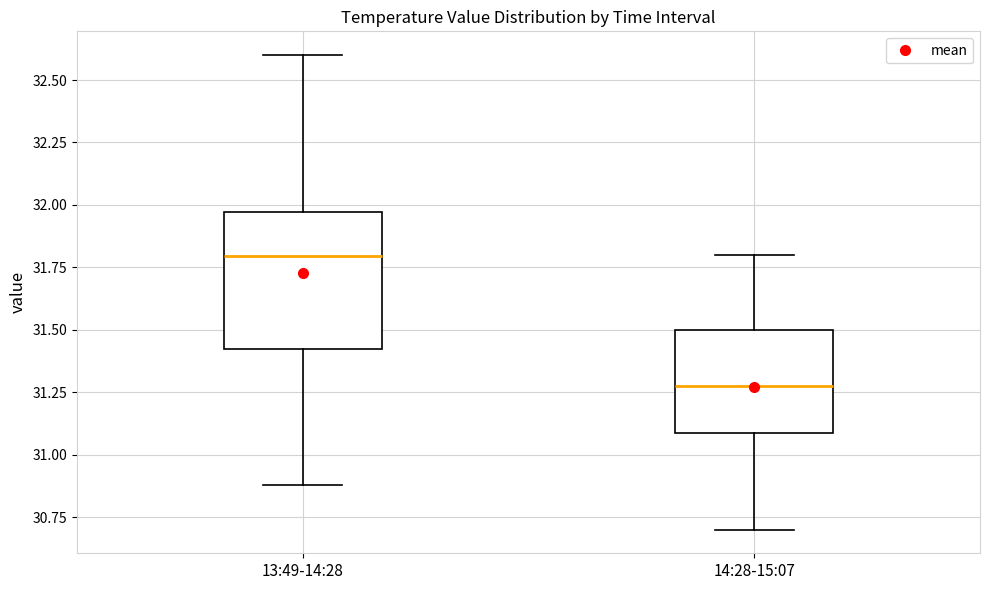

Where is the lower edge of the box for 13:49-14:28 on the y-axis? The values are not printed on the chart, so give them approximately, as read against the axis.

31.40